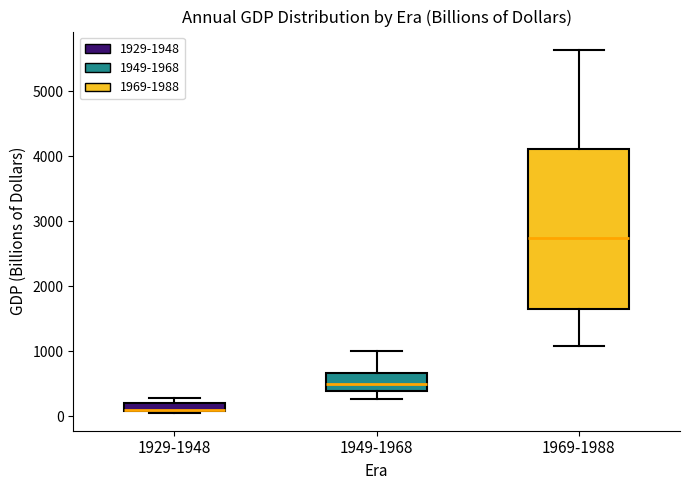

Comparing the boxes themselves (not the whiskers), which one is the tallest?

1969-1988